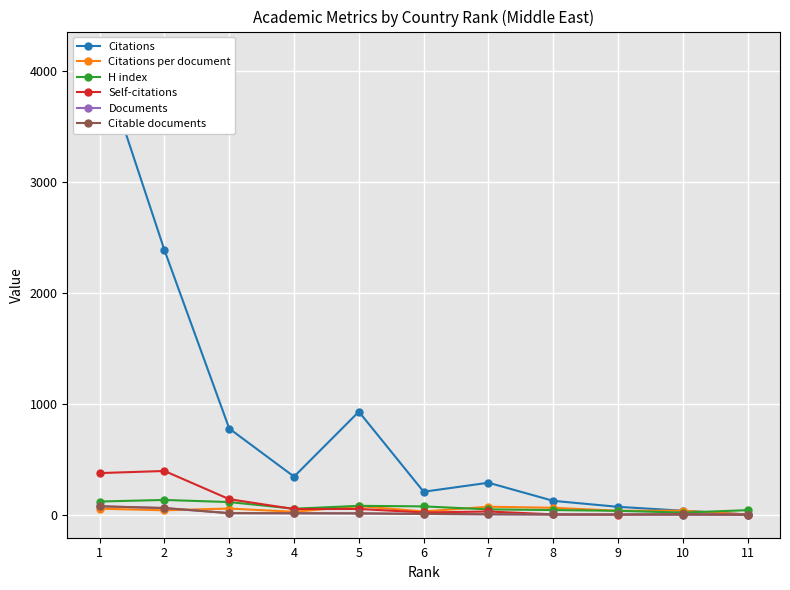

Is this an area chart (filled region under the line)?

No